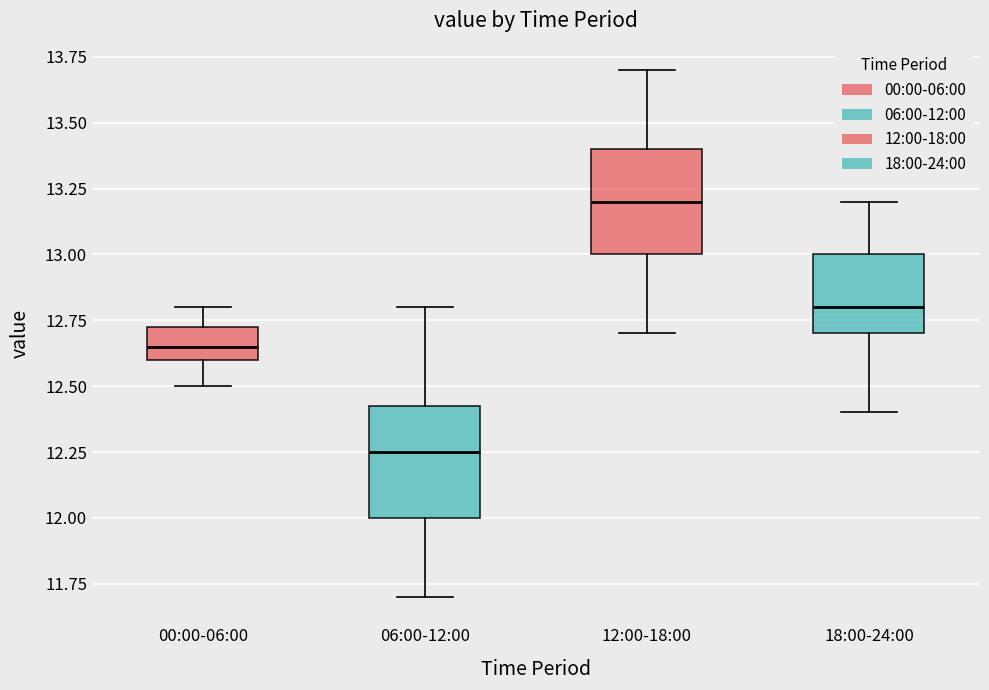

Which box's median line is the lowest?

06:00-12:00